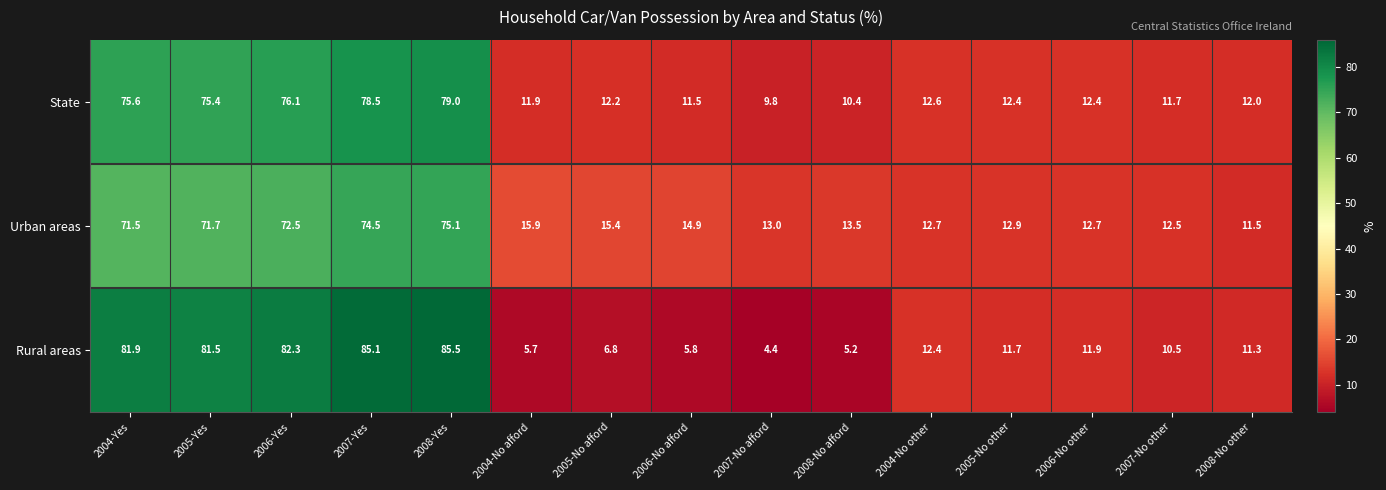

At which category does the chart reach its peak across all series?

2008-Yes